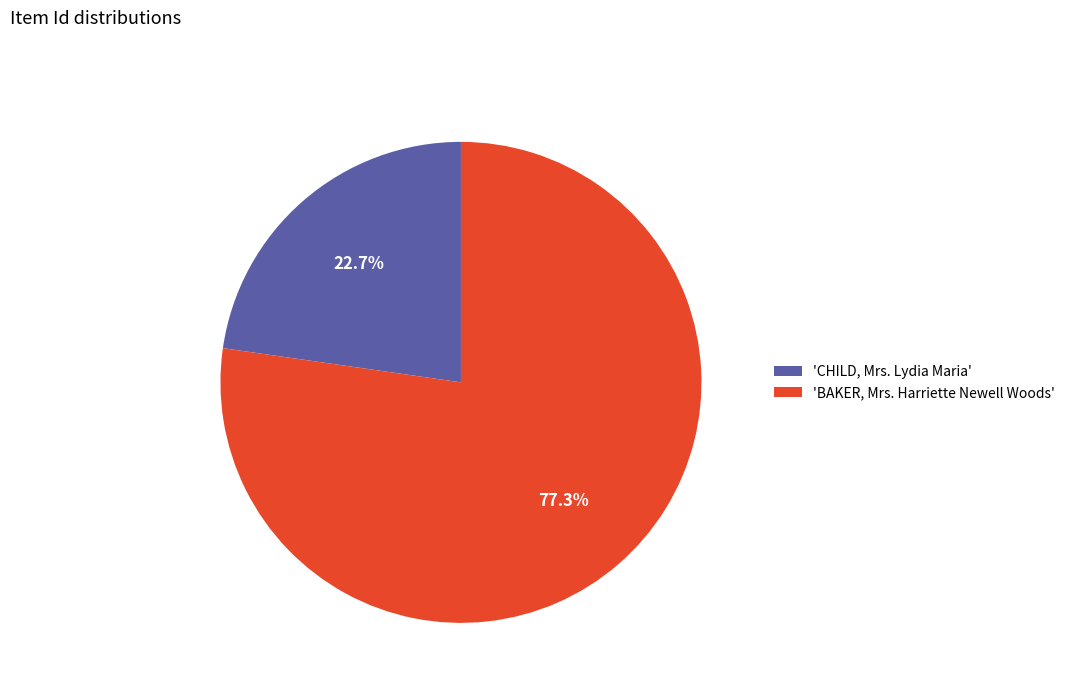

Do 'BAKER, Mrs. Harriette Newell Woods' and 'CHILD, Mrs. Lydia Maria' together represent more than half of the pie?

Yes